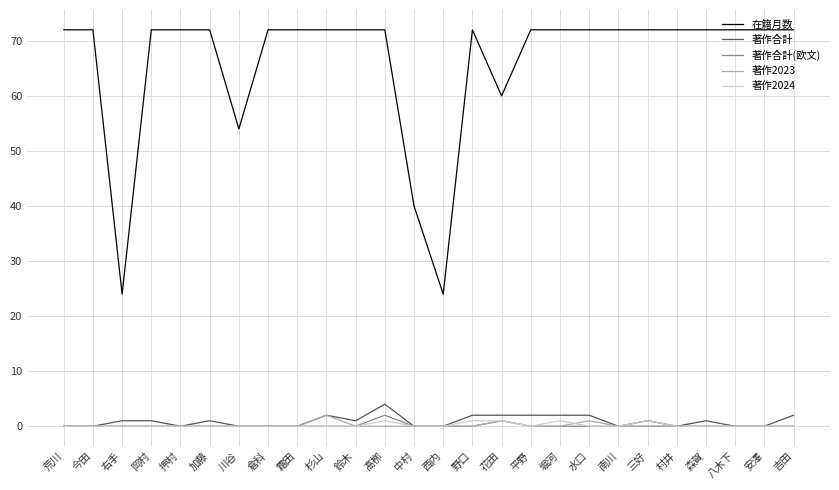

What is the total value across all series at 吉田?

74